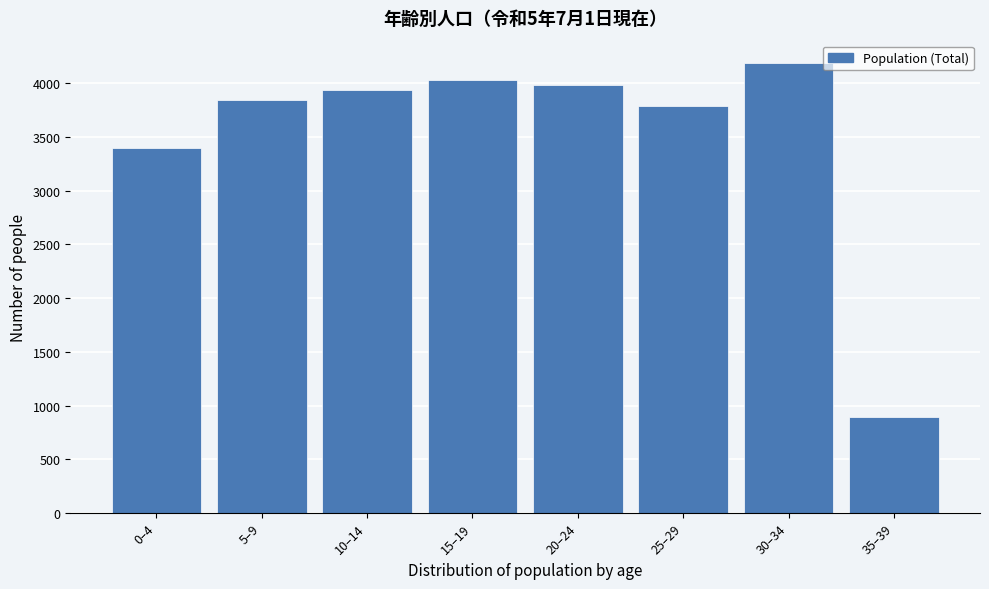

Reading left to right, list all the values displayed in this chart.

0–4=3397	5–9=3844	10–14=3939	15–19=4031	20–24=3988	25–29=3785	30–34=4188	35–39=896